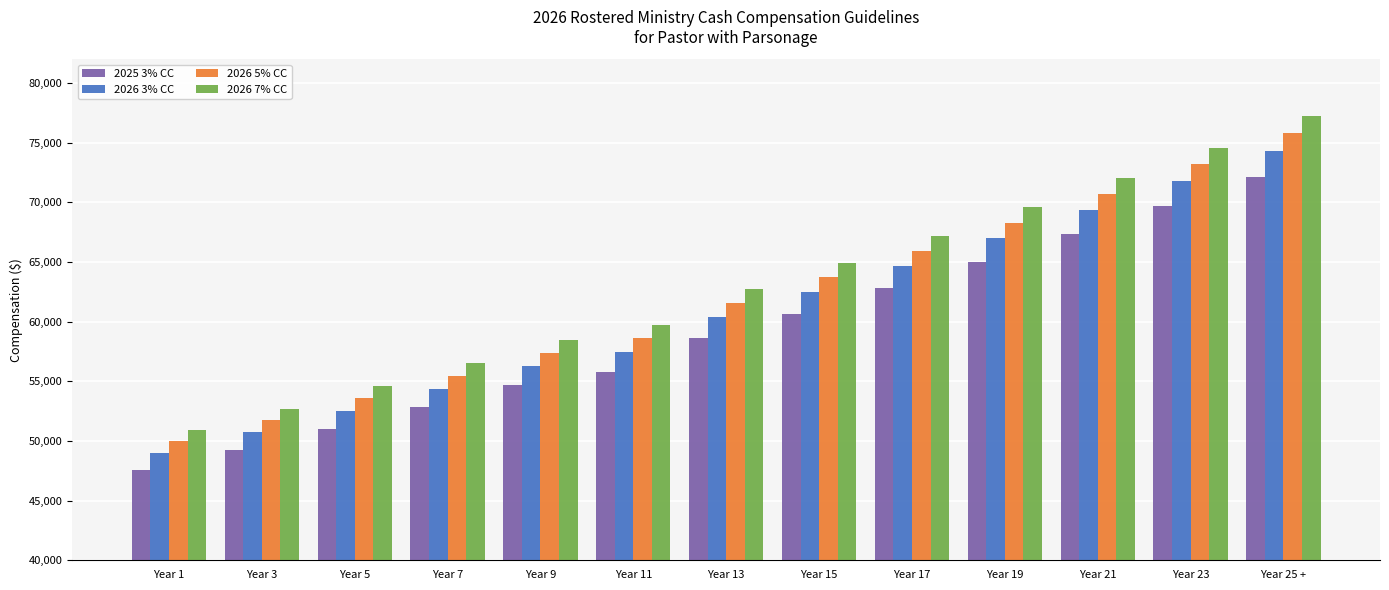

What is the average value of the 2026 7% CC series?

63176.1